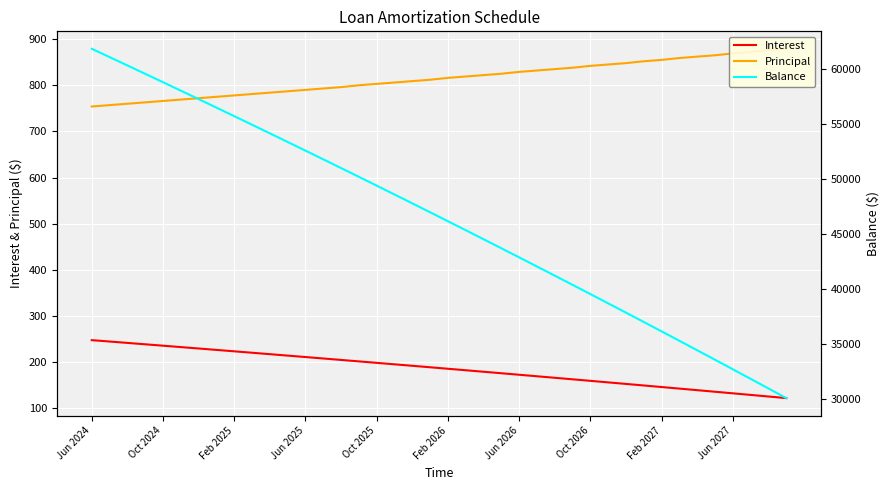

True or false: Principal and Interest cross at least once.

False